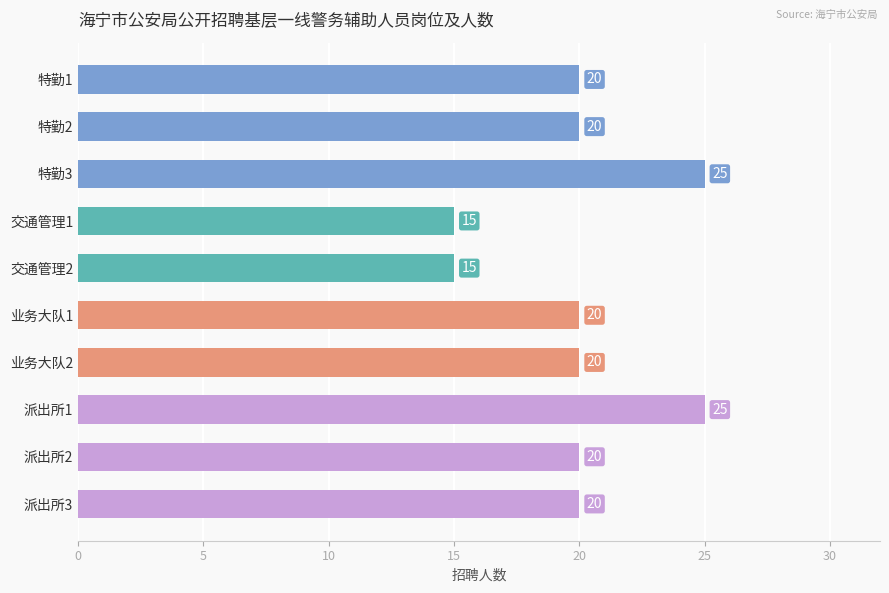

How many bars are there in total?

10